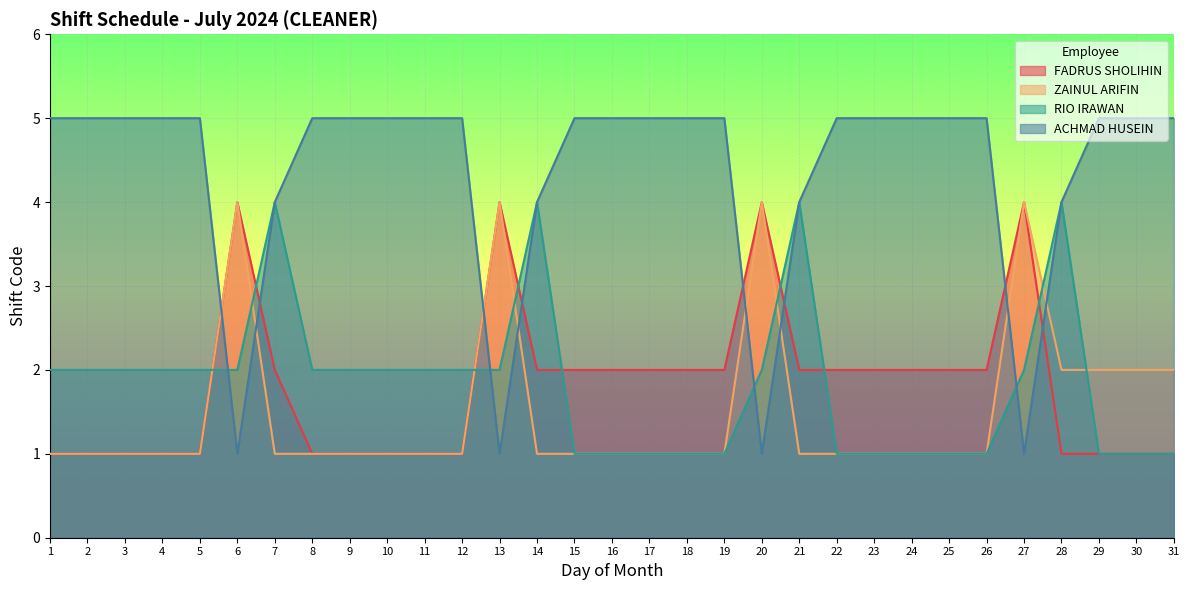

True or false: ACHMAD HUSEIN has a value of 9 at 29.

False